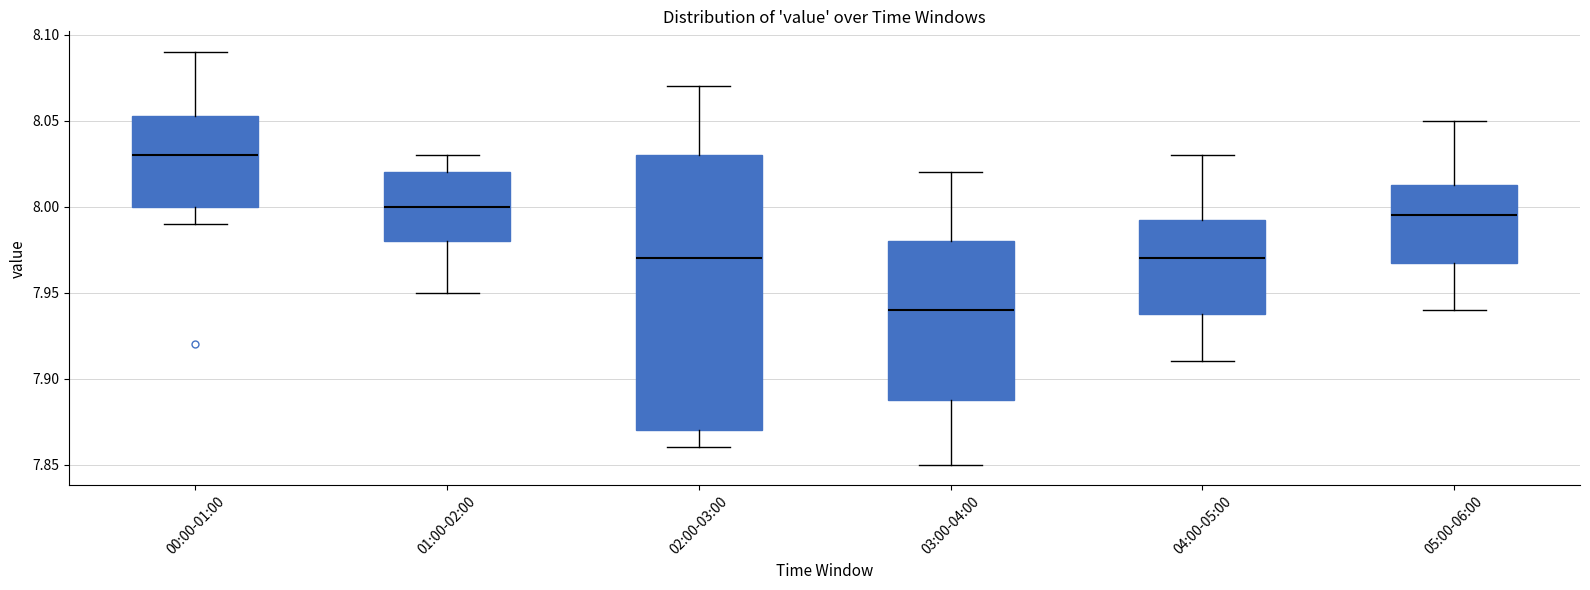

Comparing the boxes themselves (not the whiskers), which one is the tallest?

02:00-03:00